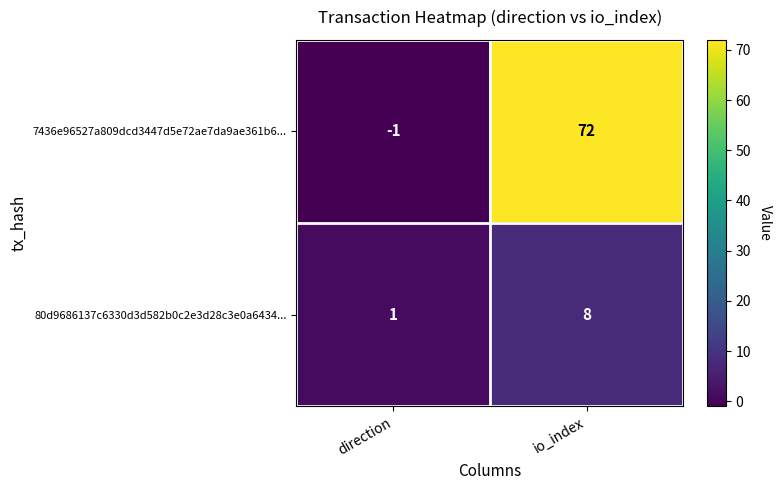

True or false: 80d9686137c6330d3d582b0c2e3d28c3e0a6434... has a value of 12 at io_index.

False